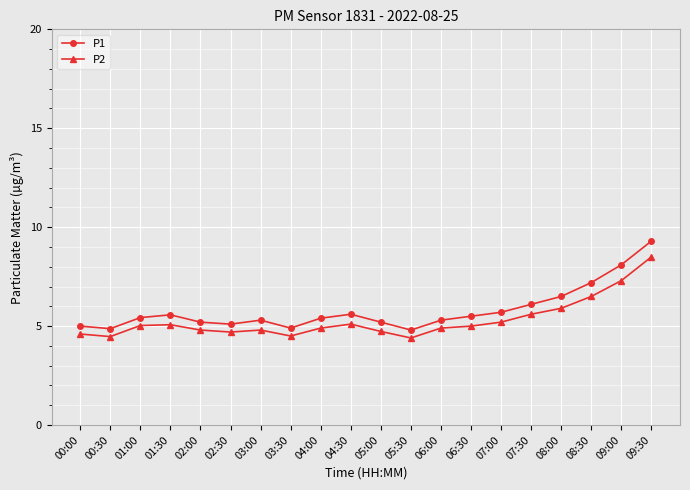

Which series has the widest spread of values?

P1